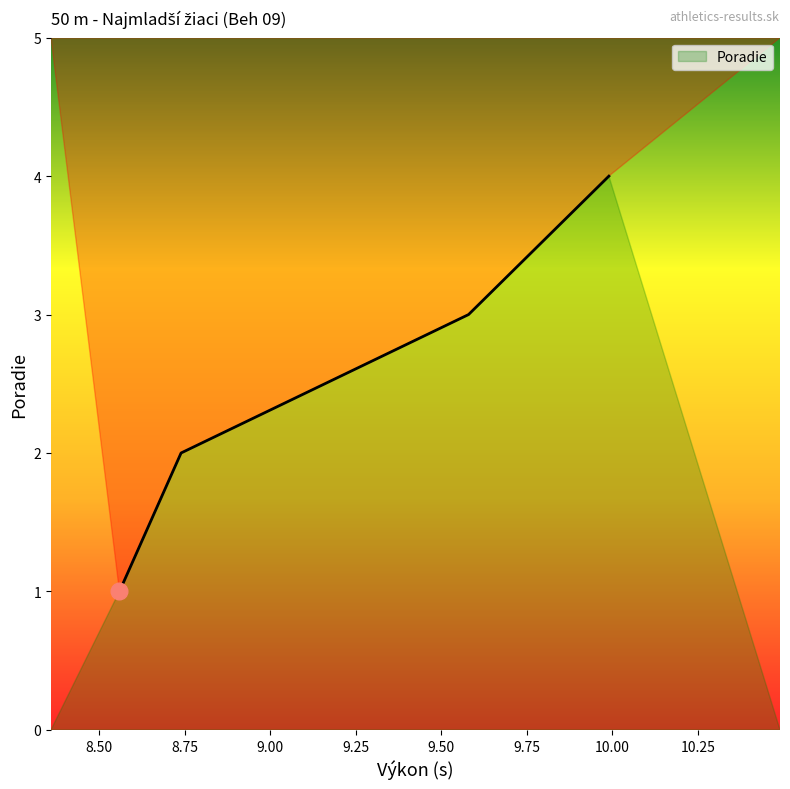

Reading left to right, transcribe all the data shown in this chart.

1	2	3	4